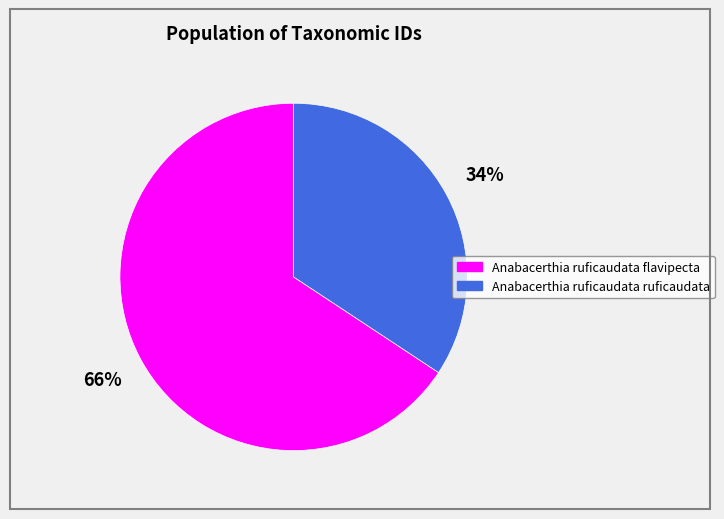

How many slices are in this pie chart?

2